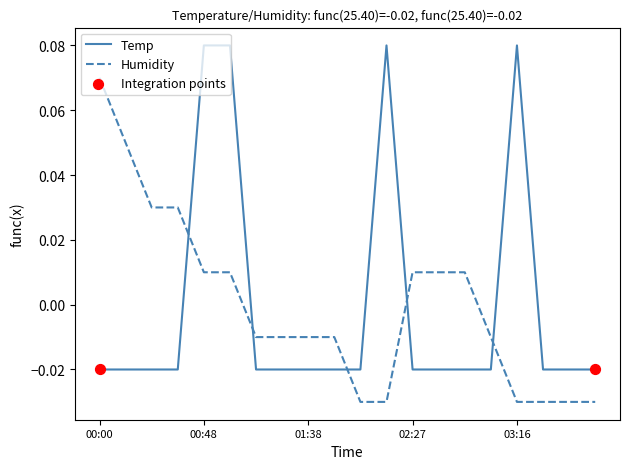

At how many categories does at least one series exceed 0?

11